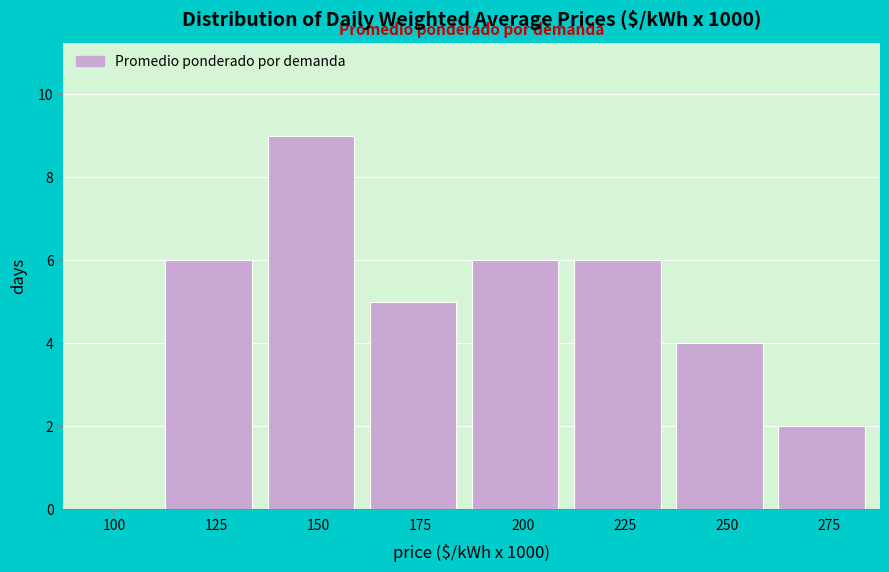

Reading left to right, extract all data points from this chart.

100=0	125=6	150=9	175=5	200=6	225=6	250=4	275=2